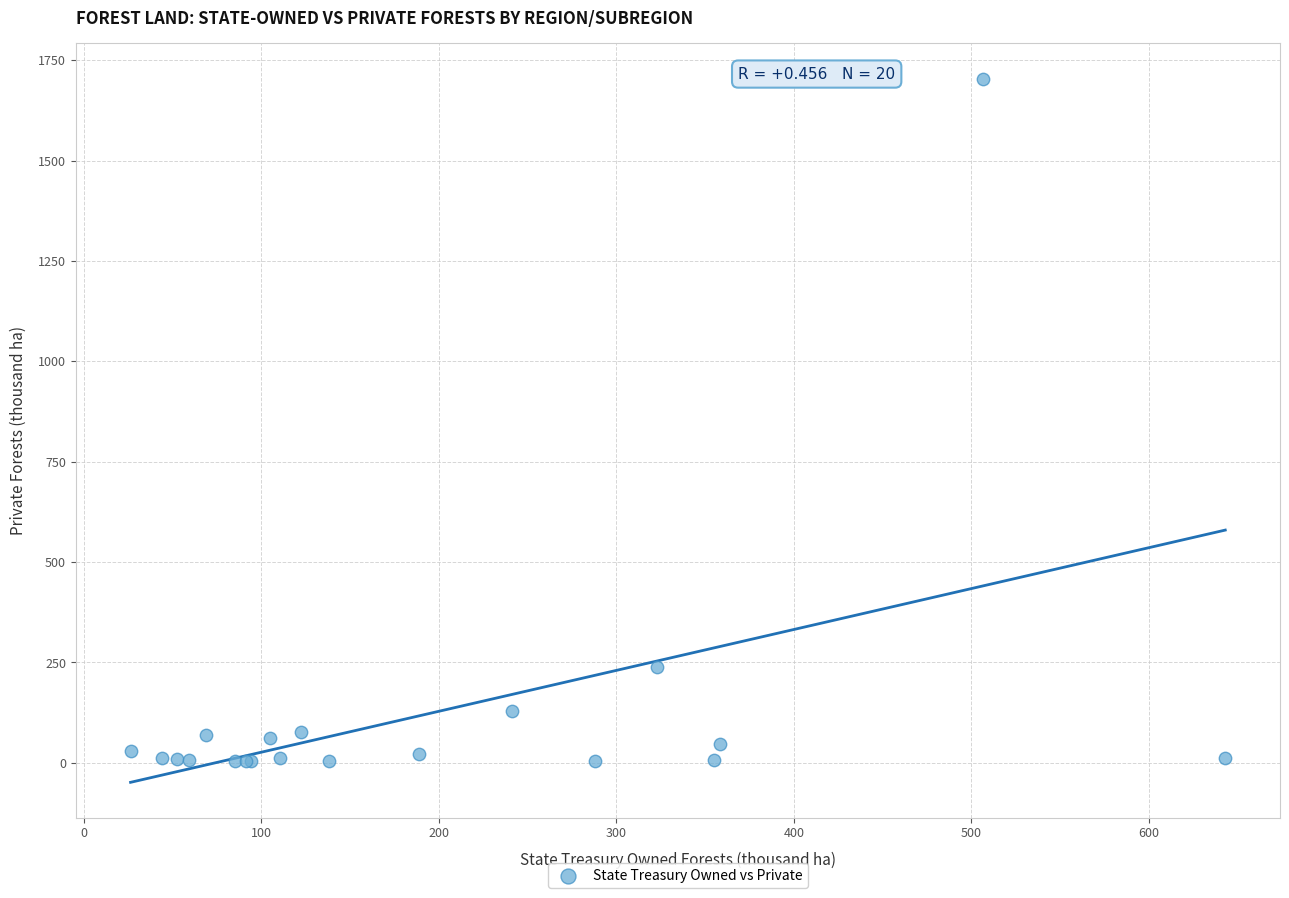

What Y value in the scatter plot is closest to 854?

237.6